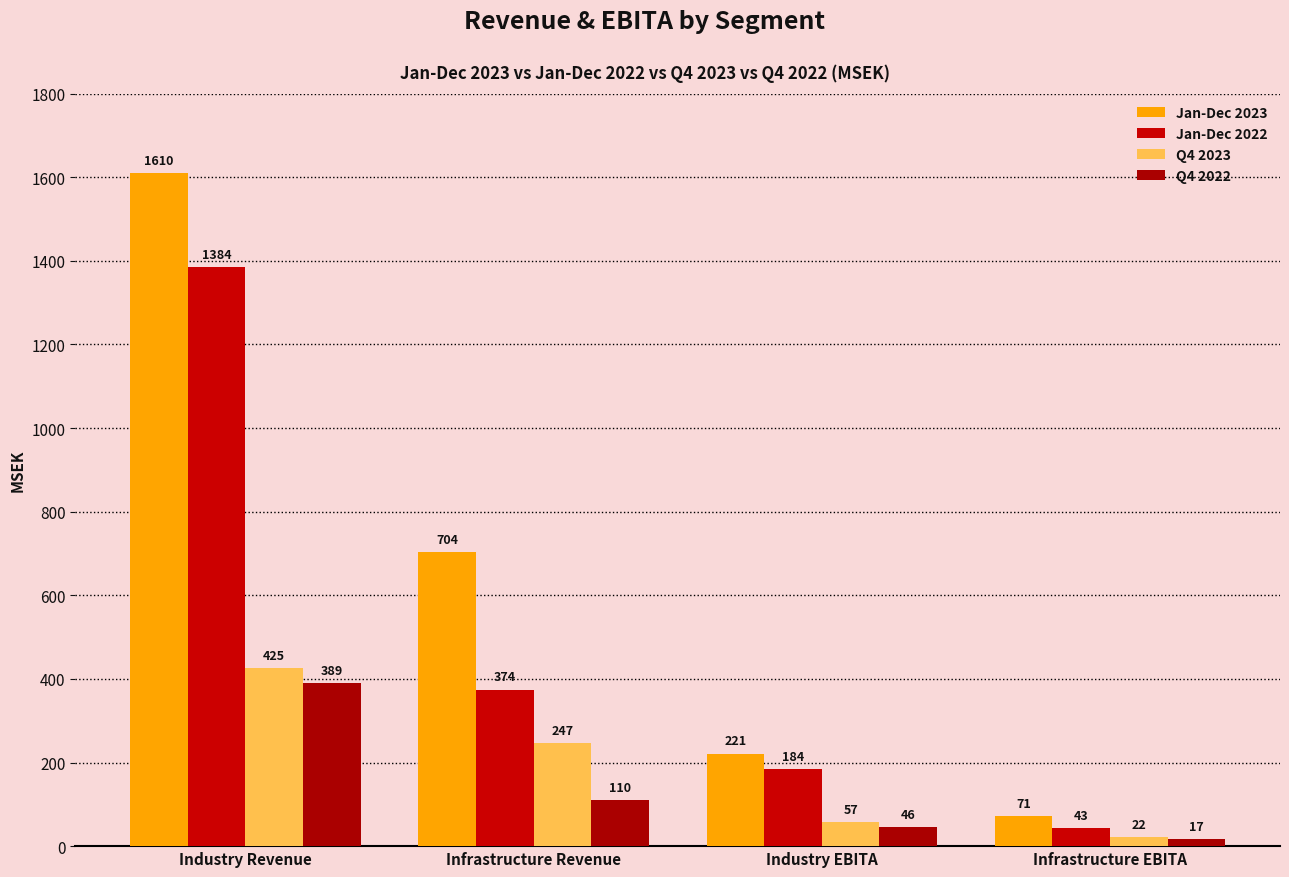

At which label is Q4 2022 closest to 203?

Infrastructure Revenue